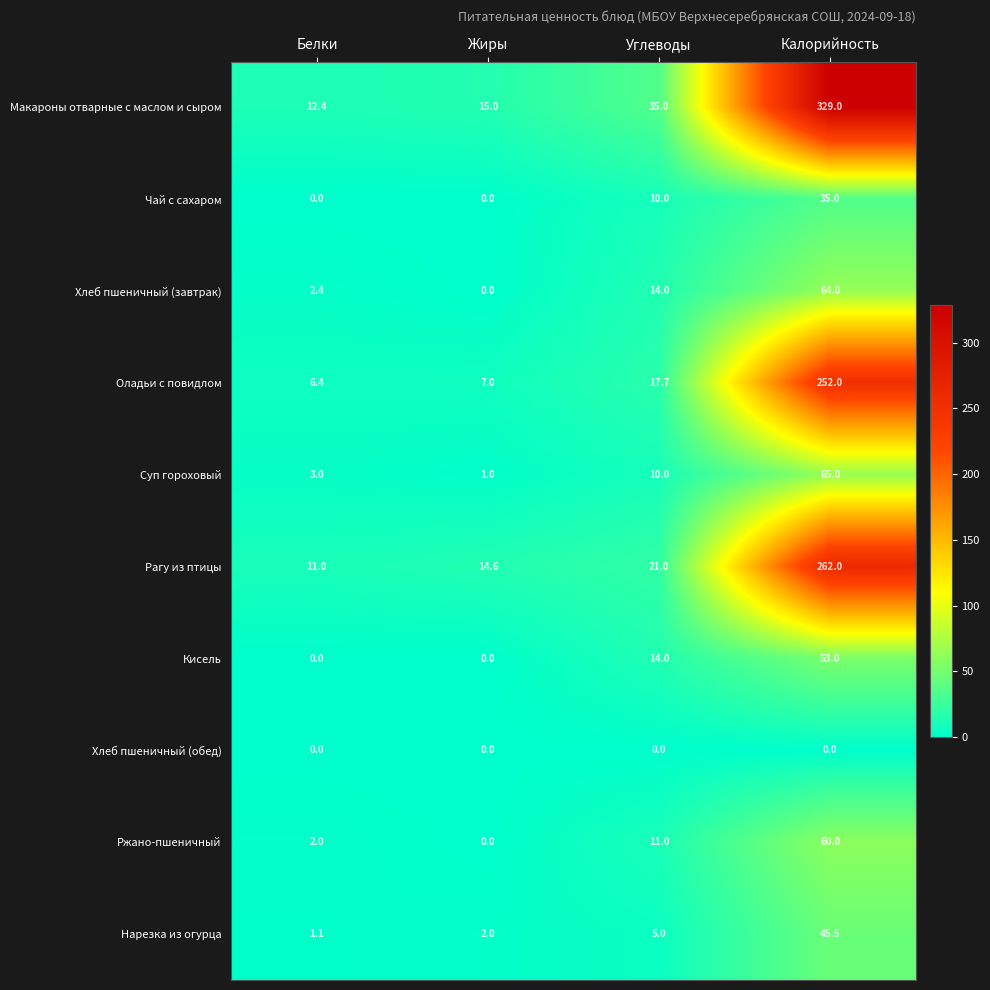

True or false: Рагу из птицы has a value of 25.7 at Жиры.

False